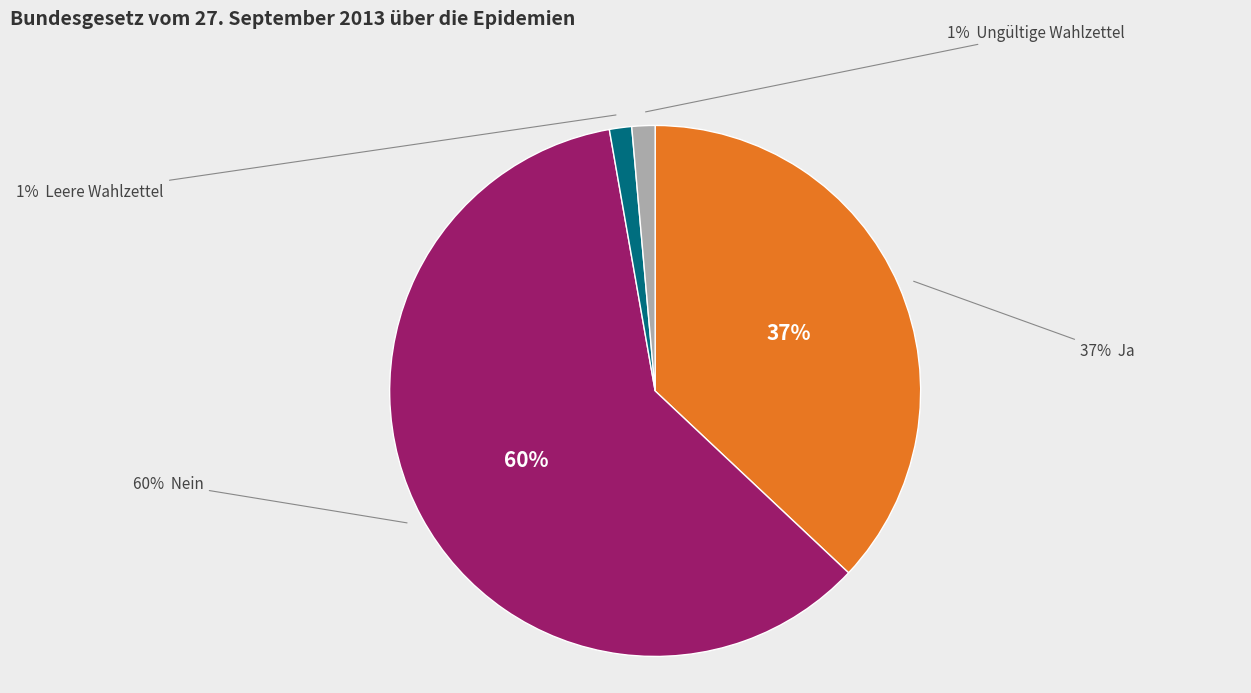

Is it true that Nein is 47% of the pie?

False